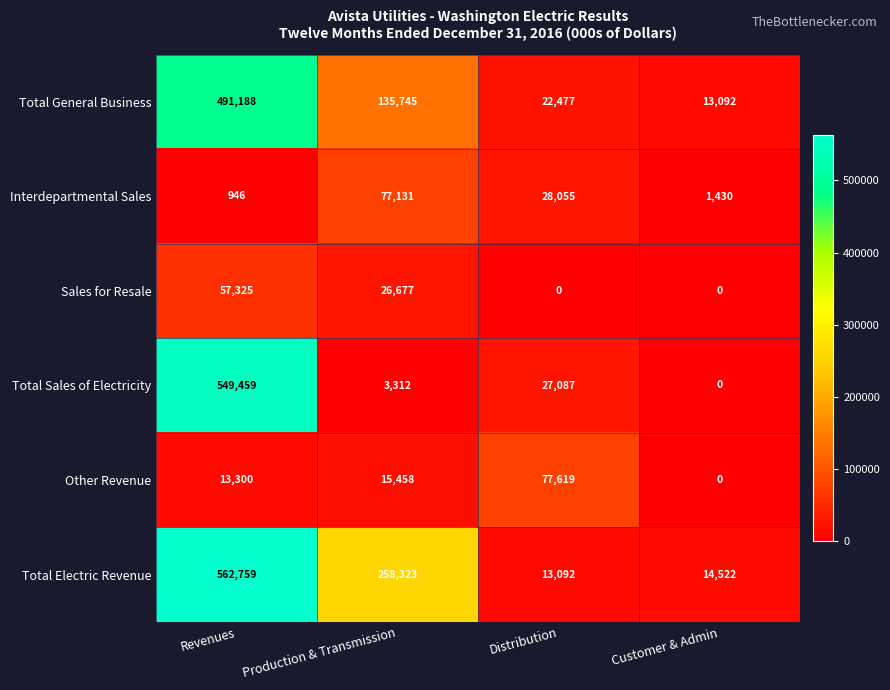

At which category is the sum across all series the highest?

Revenues